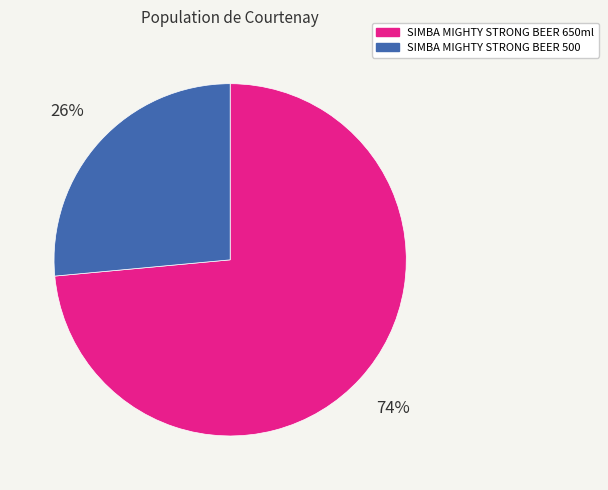

To the nearest percent, what is the average slice percentage?

50%